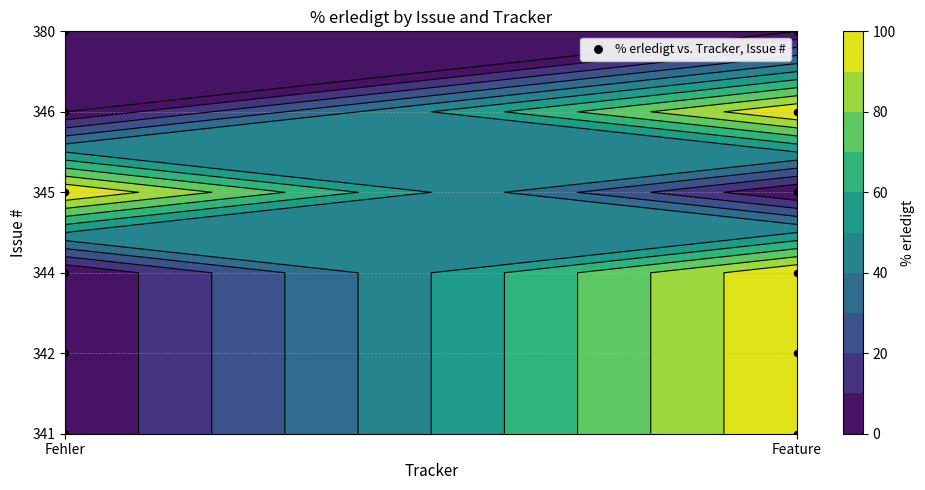

Where does the data first go above 3?

Fehler